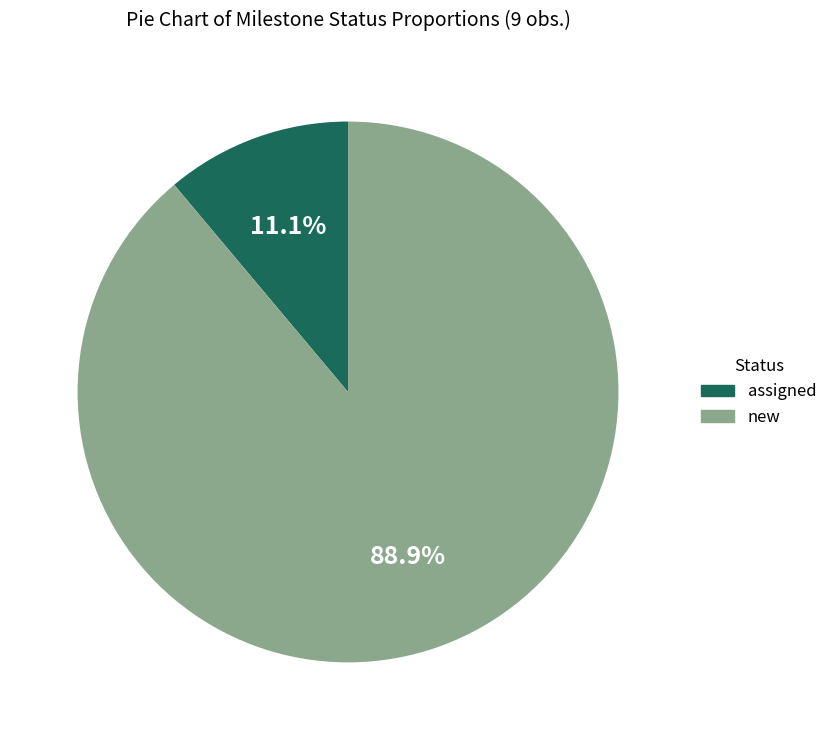

Does any single category account for the majority?

Yes